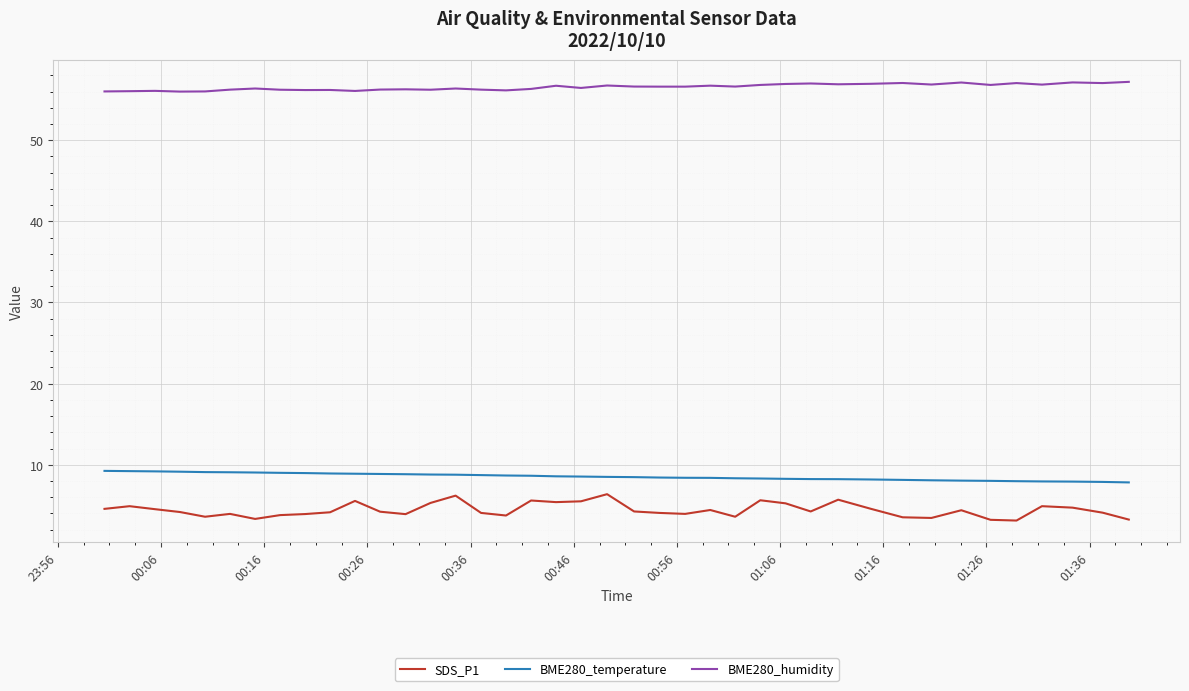

Which series has the largest total across all categories?

BME280_humidity